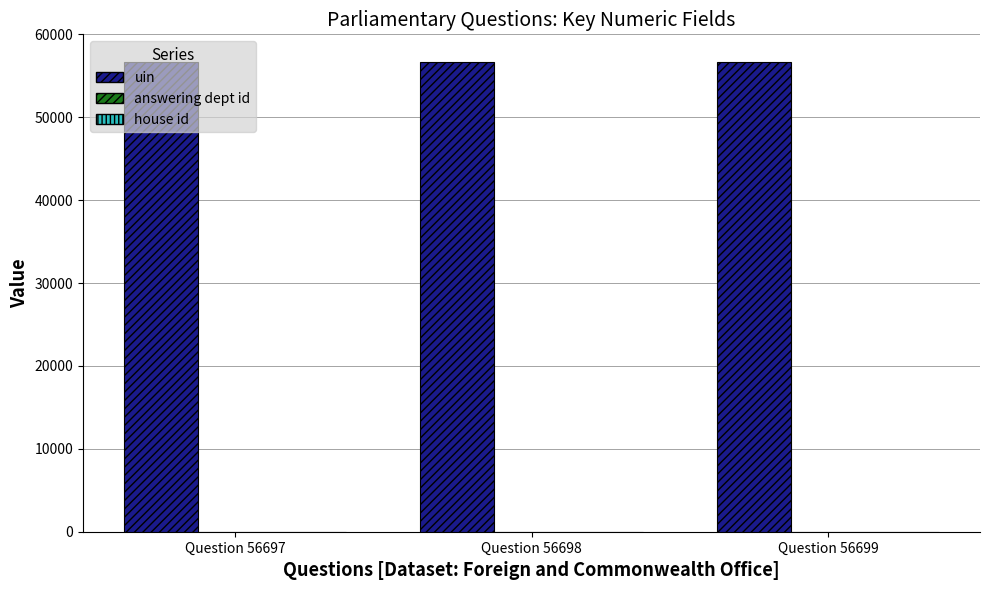

Is it true that uin equals 26758 at Question 56697?

False